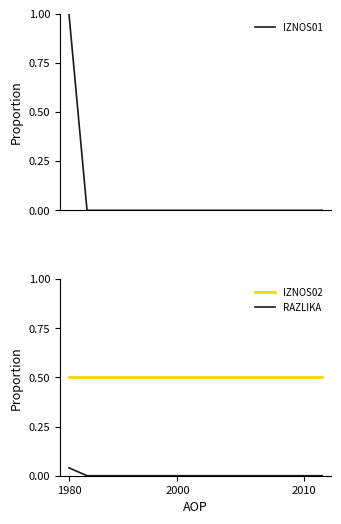

Is this an area chart (filled region under the line)?

No